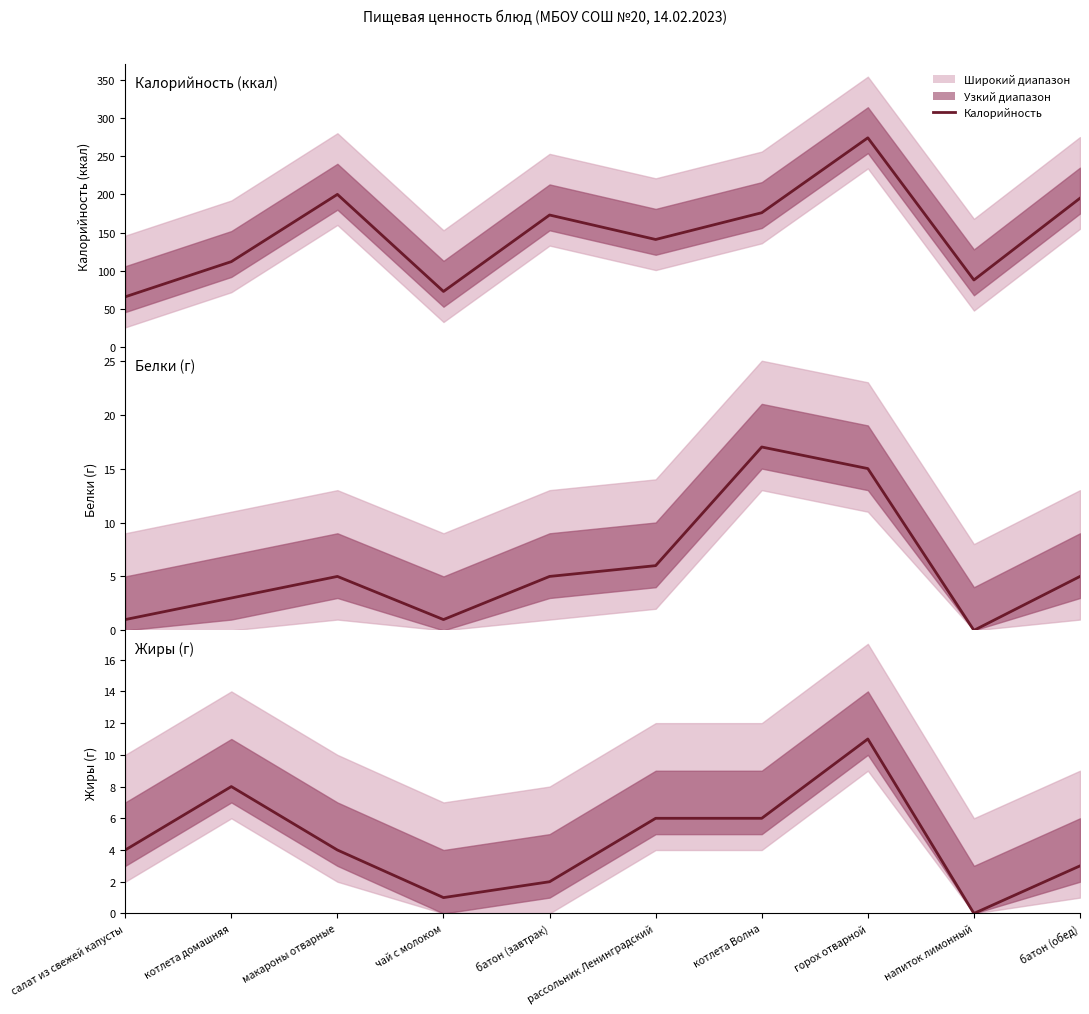

Reading left to right, extract all data points from this chart.

Калорийность: 66	112	200	73	173	141	176	274	88	195
Белки: 1	3	5	1	5	6	17	15	0	5
Жиры: 4	8	4	1	2	6	6	11	0	3